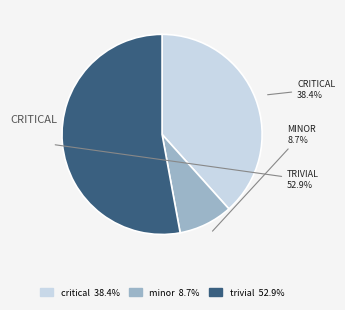

Is there any slice that represents more than half of the pie?

Yes